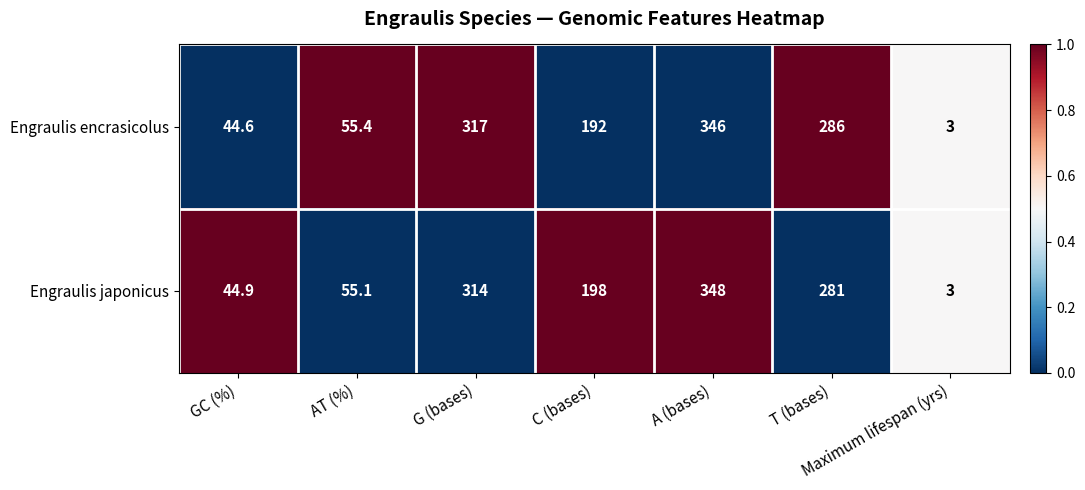

At which label does Engraulis japonicus reach its minimum?

Maximum lifespan (yrs)